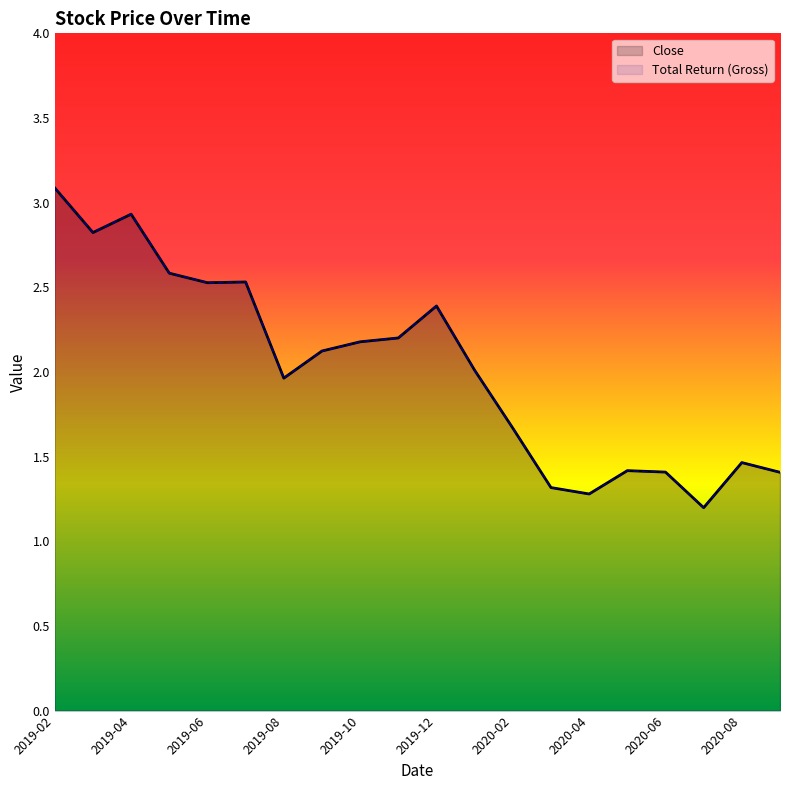

Does the chart display data point markers on the line(s)?

No